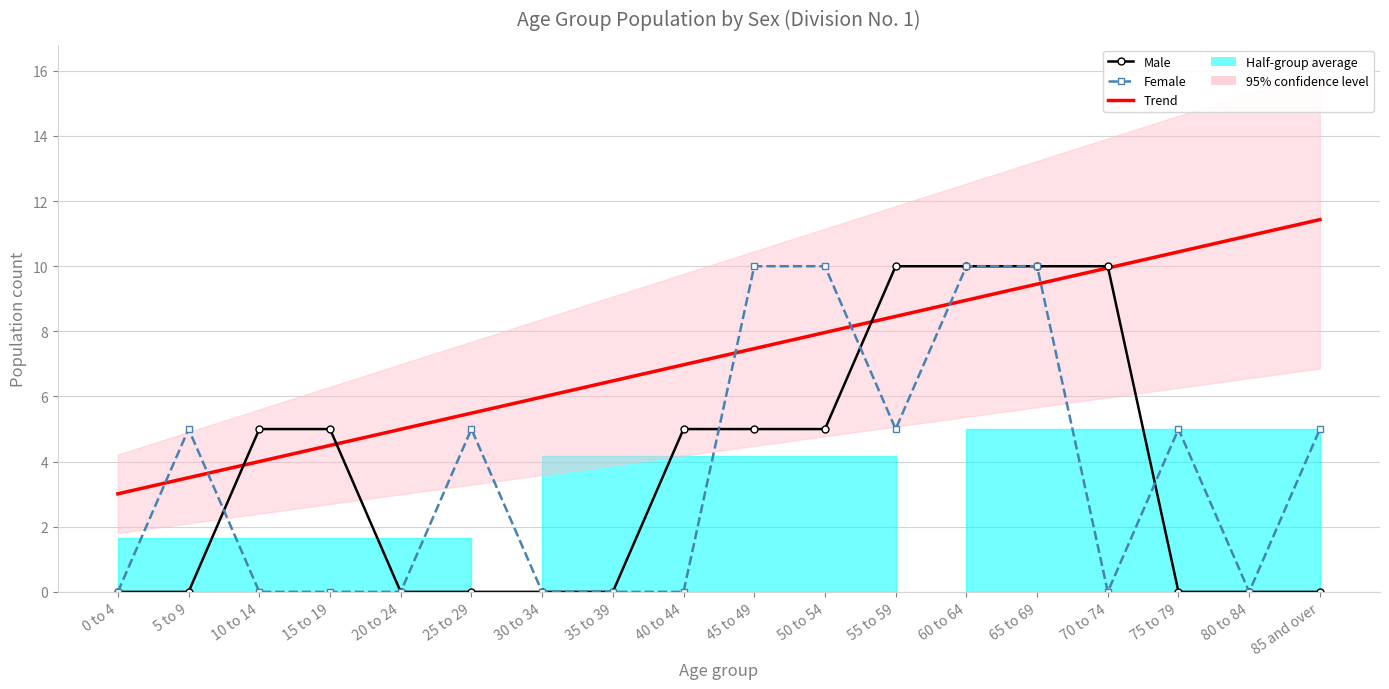

Reading left to right, transcribe all the data shown in this chart.

Trend: 3.0	3.5	4.0	4.5	5.0	5.5	6.0	6.5	7.0	7.5	8.0	8.5	9.0	9.5	9.9	10.4	10.9	11.4
Male: 0.0	0.0	5.0	5.0	0.0	0.0	0.0	0.0	5.0	5.0	5.0	10.0	10.0	10.0	10.0	0.0	0.0	0.0
Female: 0.0	5.0	0.0	0.0	0.0	5.0	0.0	0.0	0.0	10.0	10.0	5.0	10.0	10.0	0.0	5.0	0.0	5.0